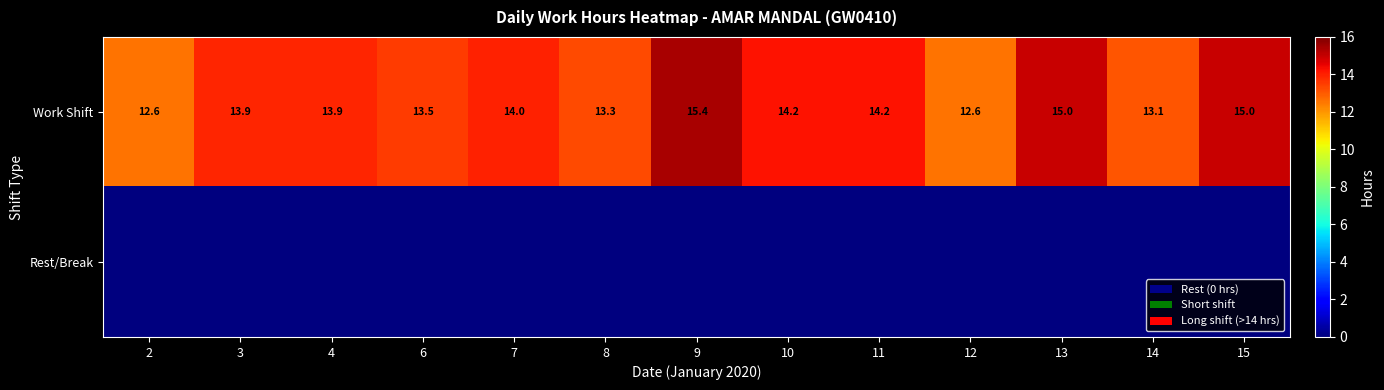

The value of Work Shift at 11 is 4.6. True or false?

False